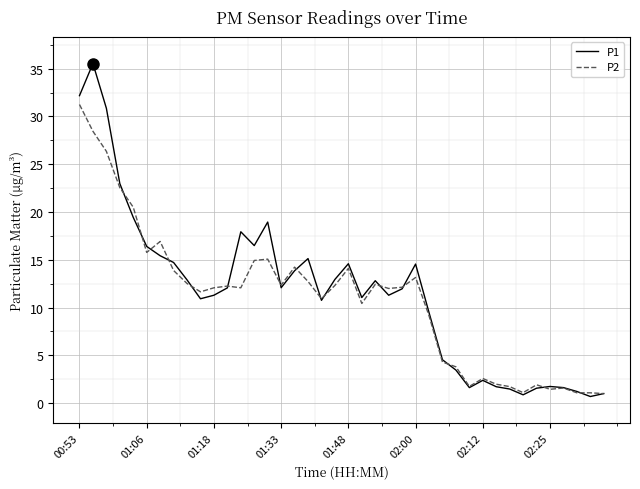

What is the greatest value displayed?

35.5